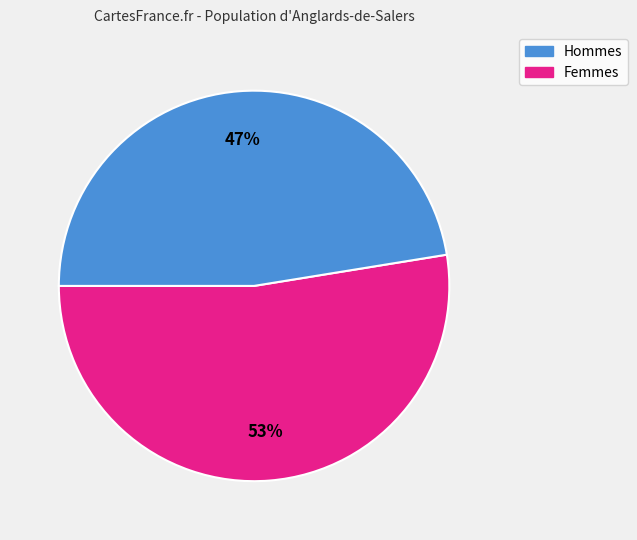

To the nearest percent, what is the average slice percentage?

50%